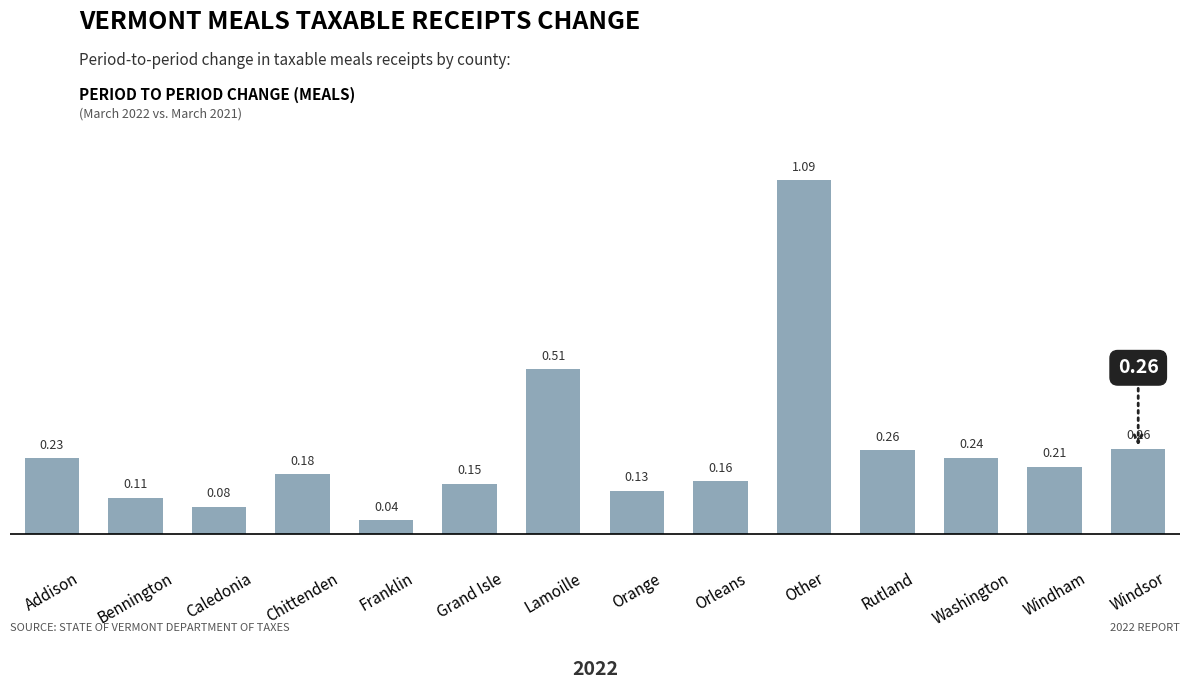

What is the difference between the maximum and second lowest values?

1.0